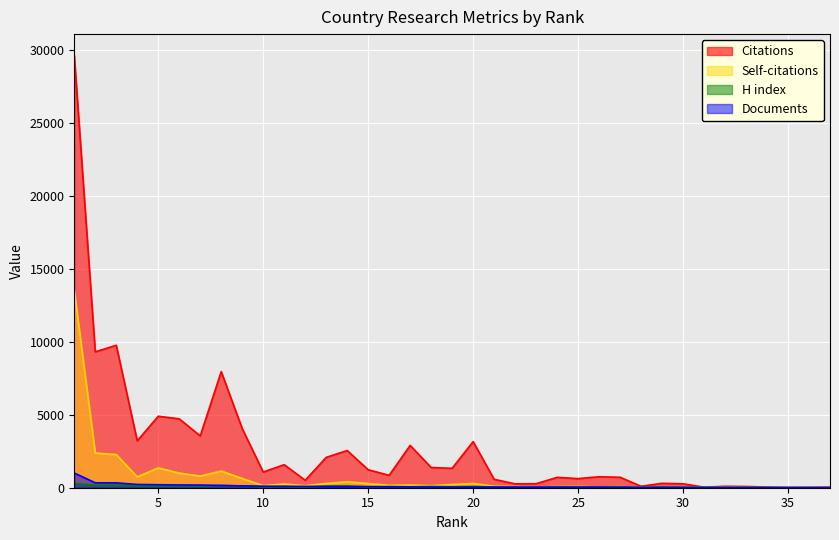

List the series in order of their peak value, lowest first.

H index, Documents, Self-citations, Citations